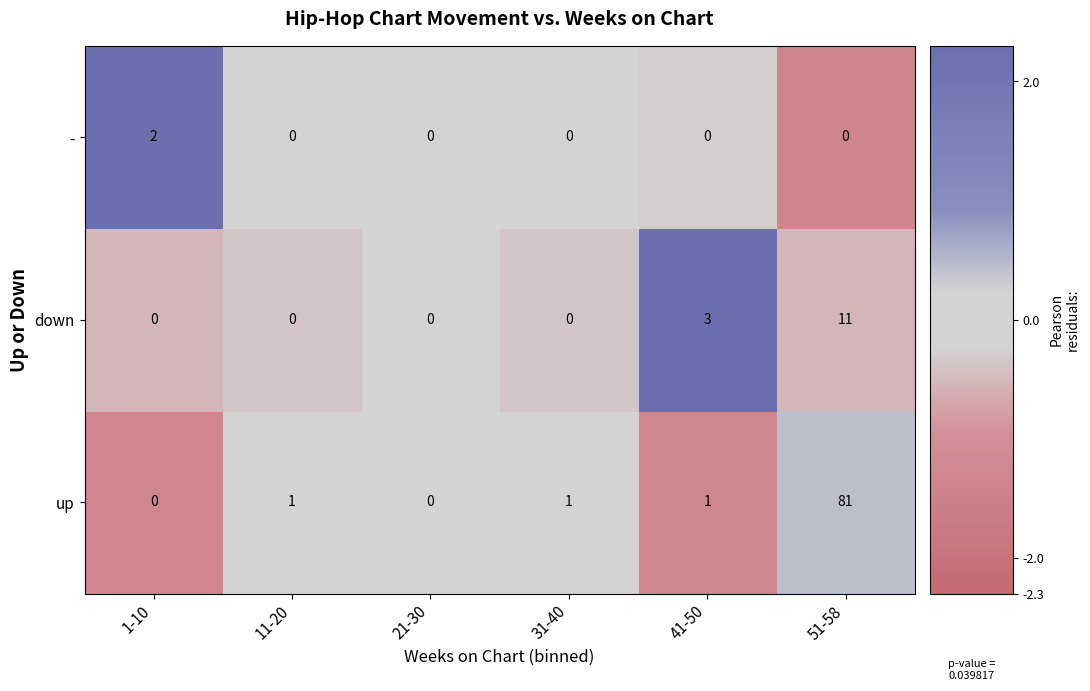

Reading left to right, what are all the values shown in this chart?

-: 2	0	0	0	0	0
down: 0	0	0	0	3	11
up: 0	1	0	1	1	81